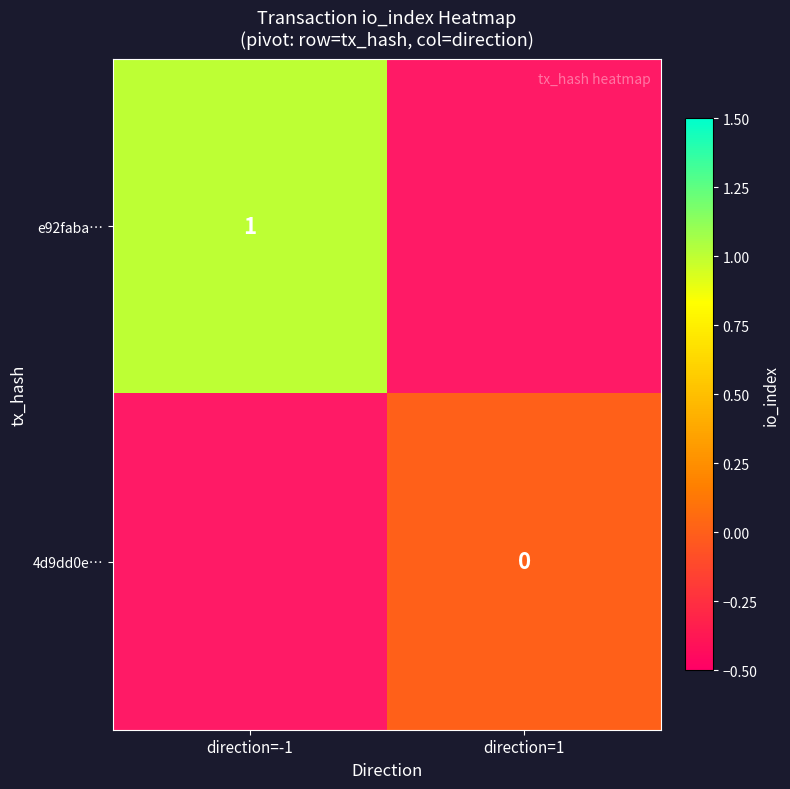

Is it true that e92faba… equals 1 at direction=-1?

True